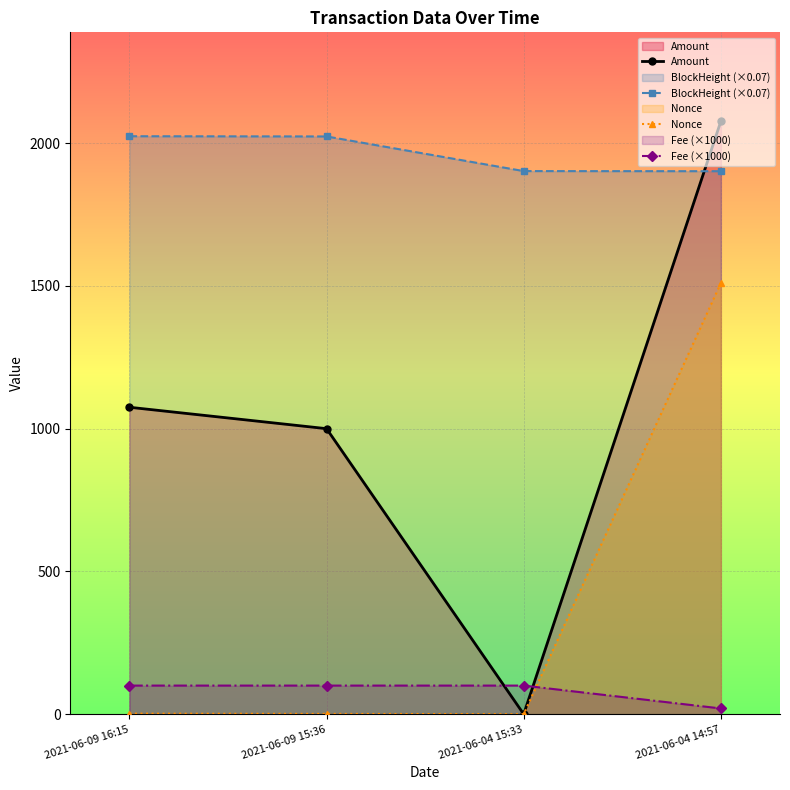

True or false: Nonce has more than 1 points higher than both neighbors.

False